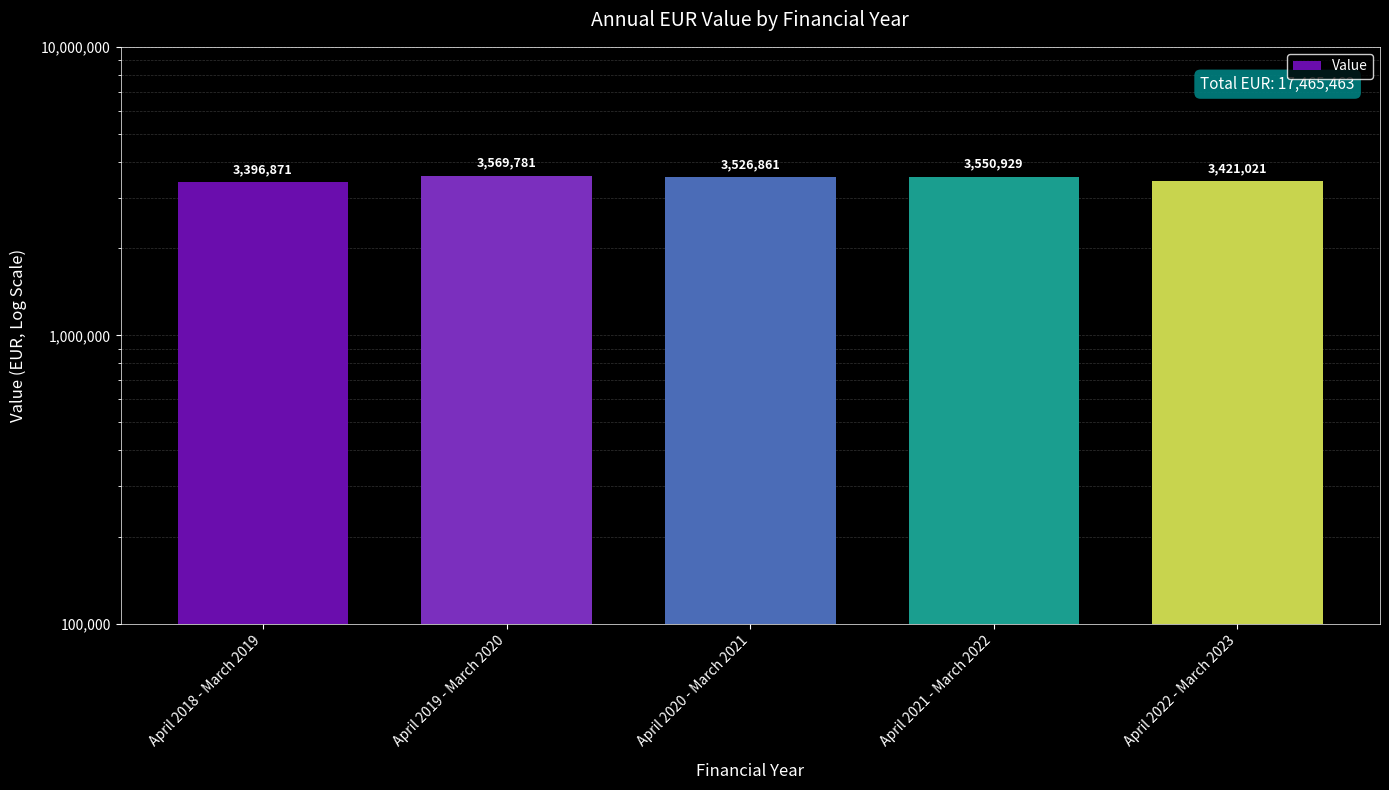

What is the label of the 3rd bar from the left?

April 2020 - March 2021